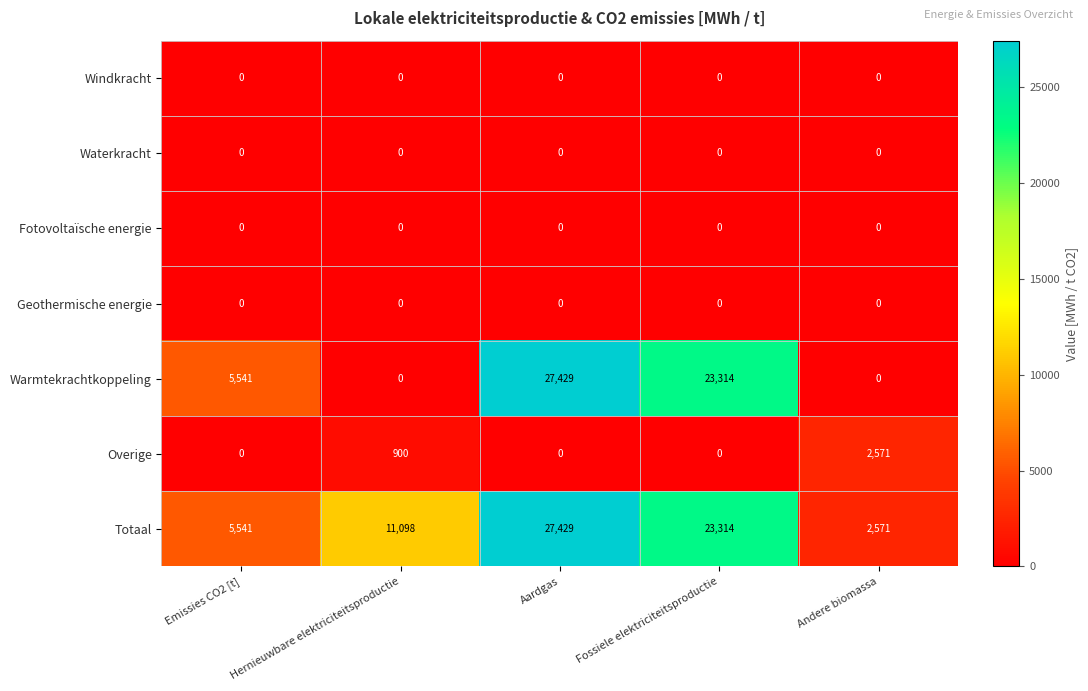

What is the greatest value displayed?

27429